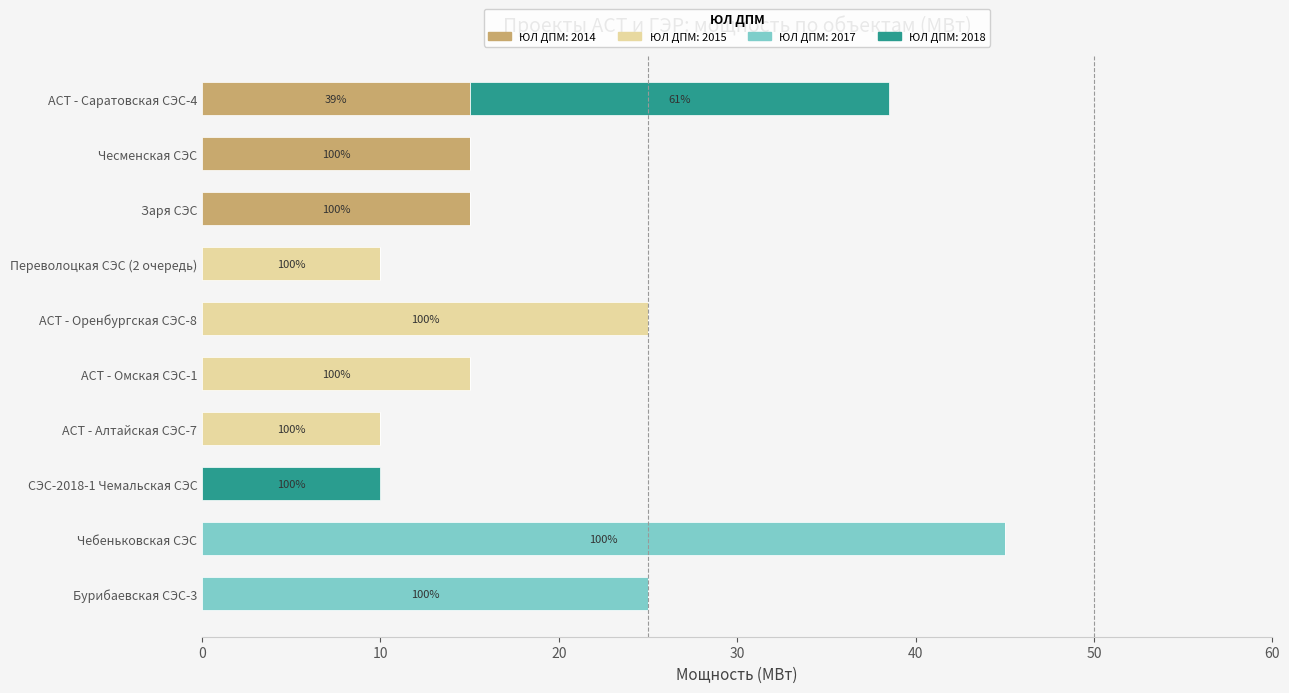

What is the total value across all series at АСТ - Омская СЭС-1?

15.0